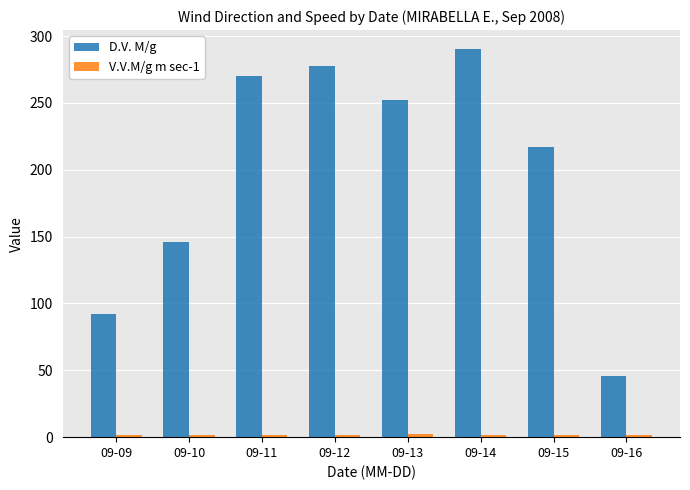

Rank the categories by D.V. M/g value from highest to lowest.

09-14, 09-12, 09-11, 09-13, 09-15, 09-10, 09-09, 09-16